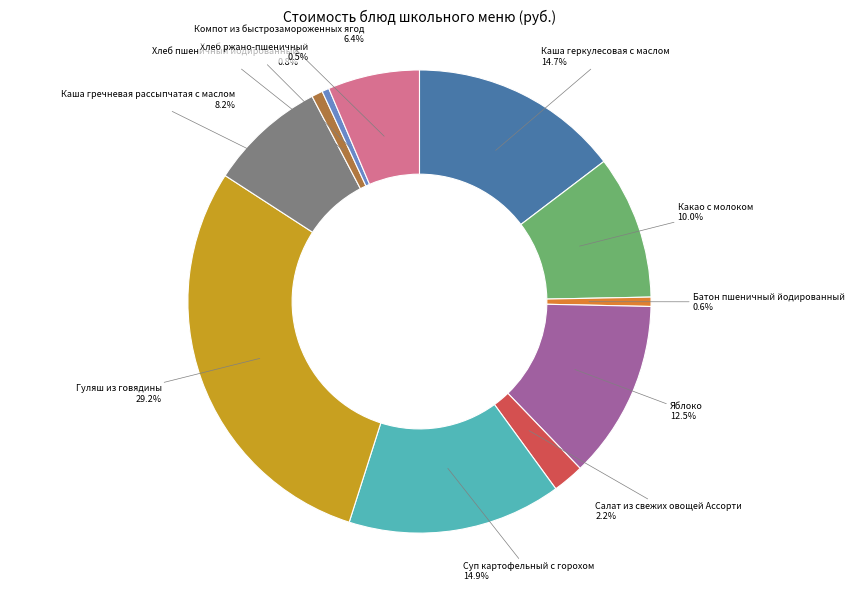

Is Хлеб ржано-пшеничный the majority of the pie?

No